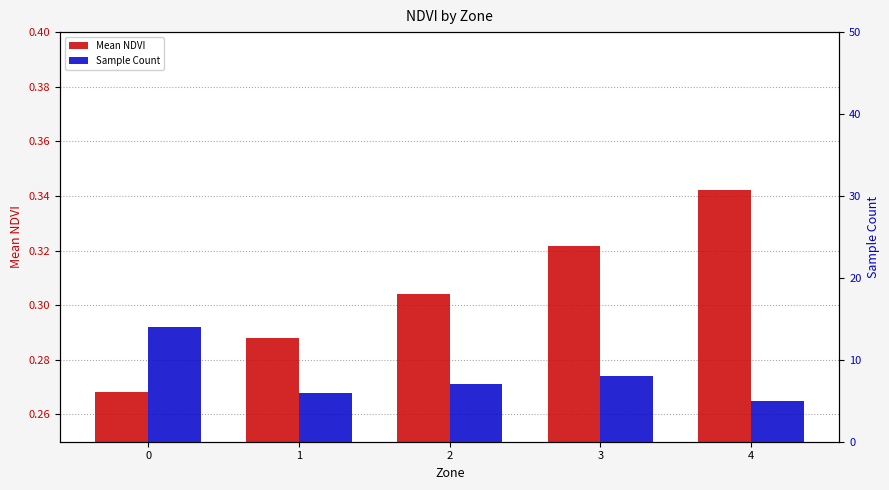

Between 1 and 2, which is larger?

2